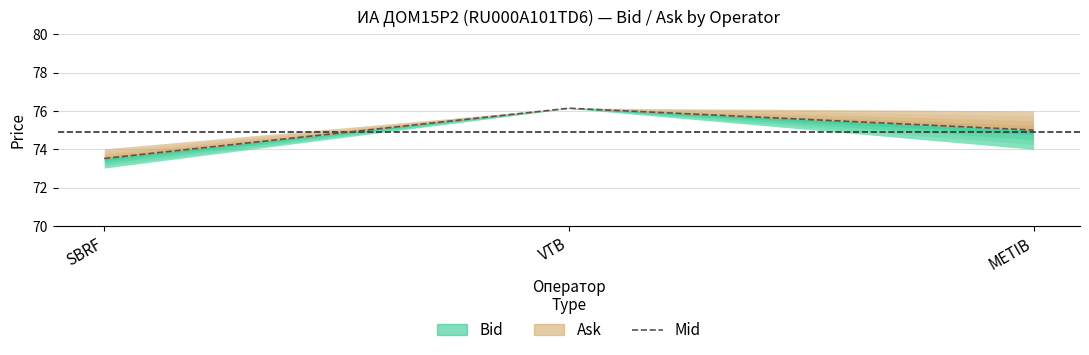

What position from the left is SBRF?

1